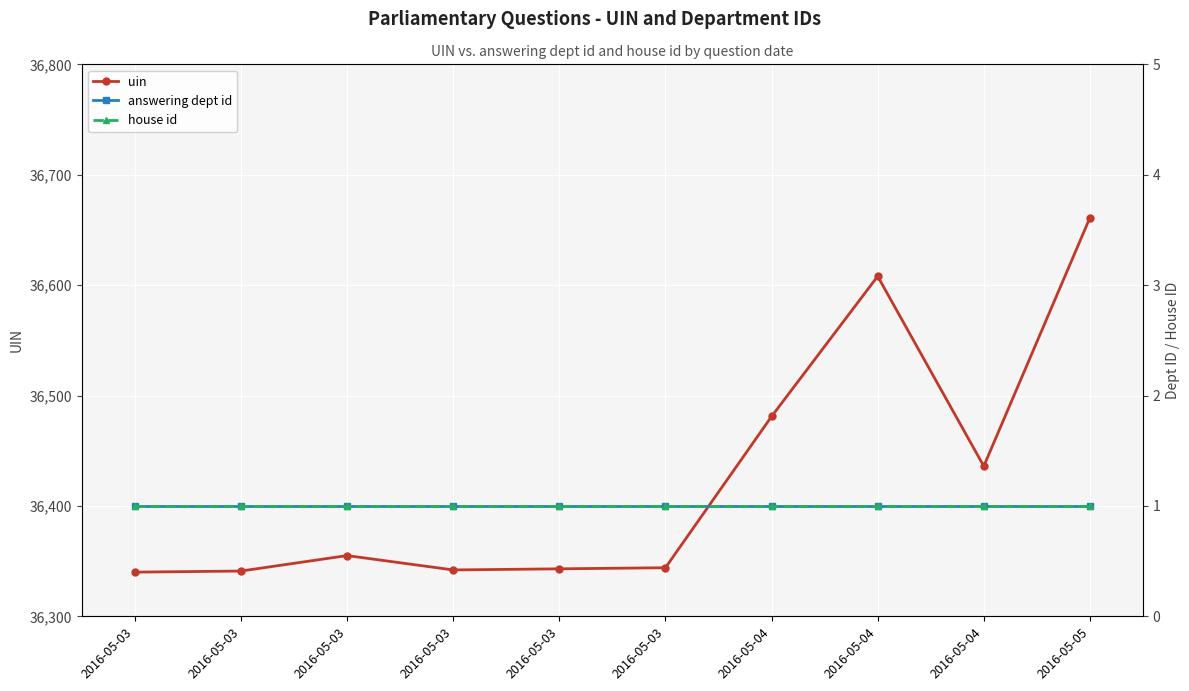

Between 2016-05-03 and 2016-05-04, which series saw the biggest shift?

uin